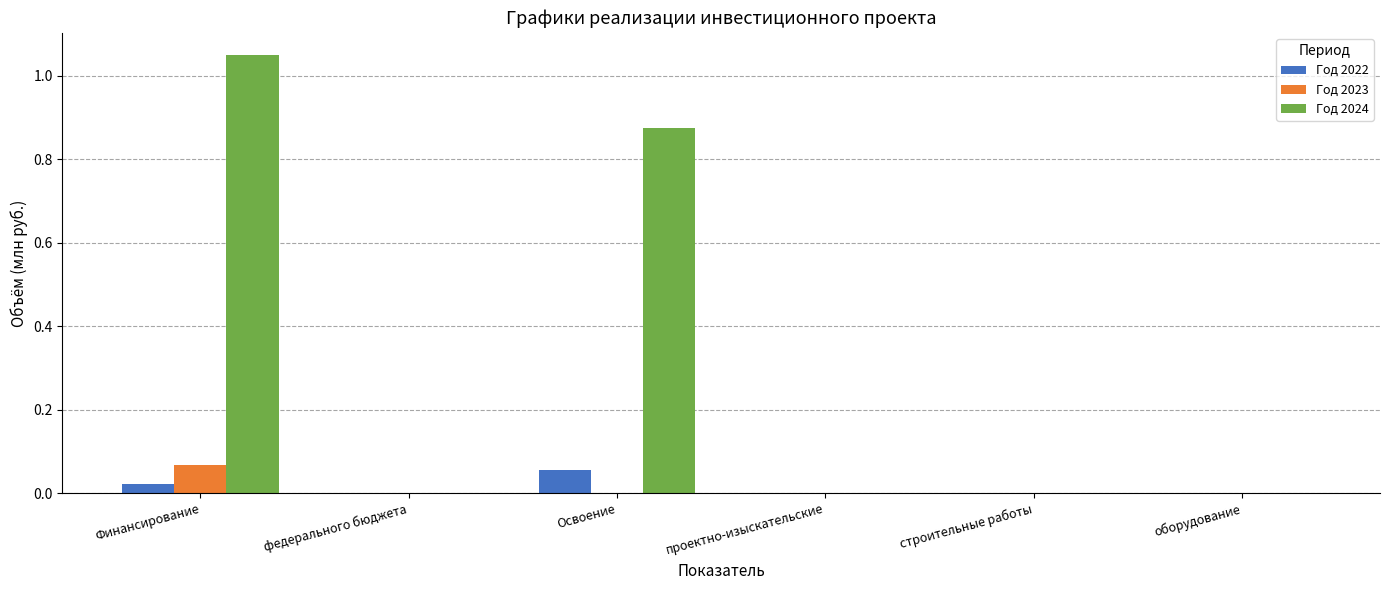

Which series has the largest range (max minus min)?

Год 2024